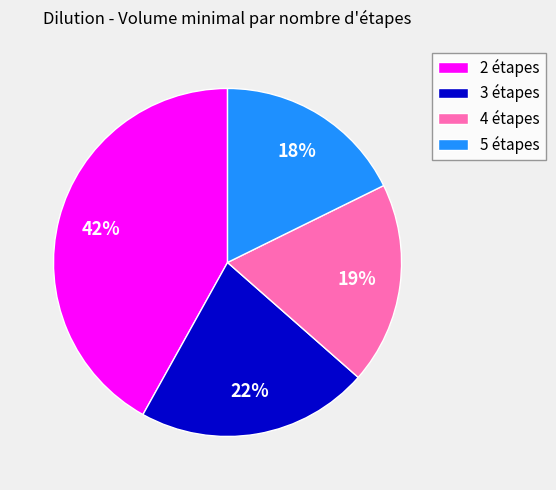

To the nearest percent, what portion does 5 étapes represent?

18%